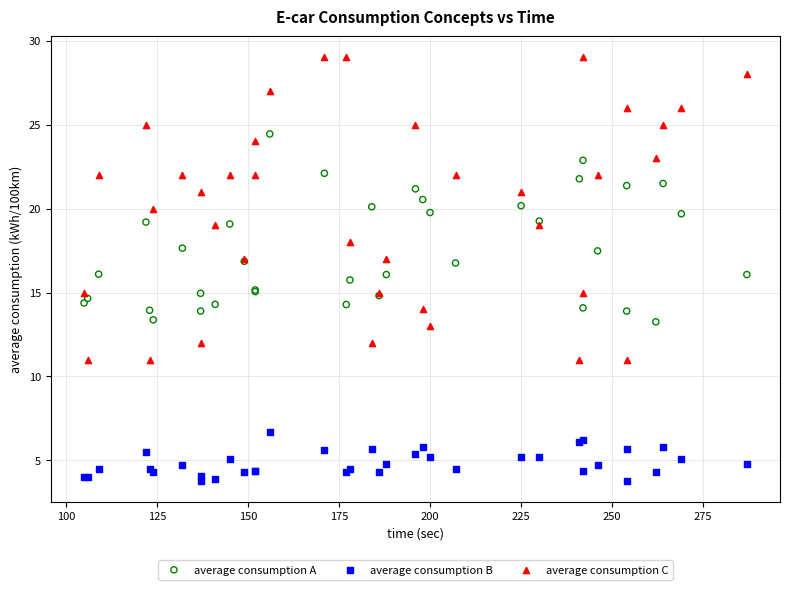

Which series has the widest spread of Y values?

average consumption C